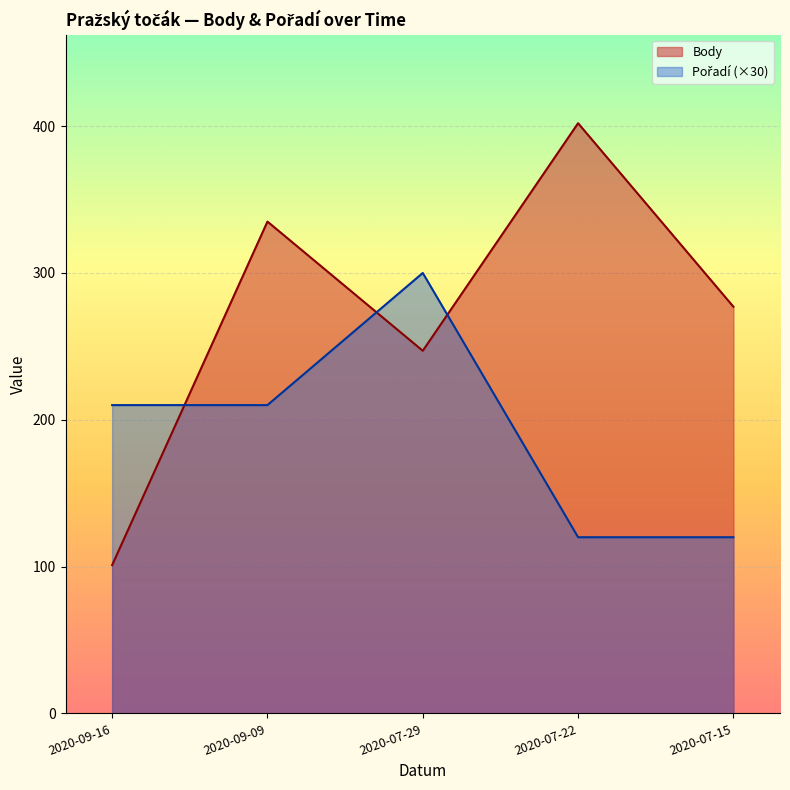

How many values in the Pořadí series exceed 210?

1